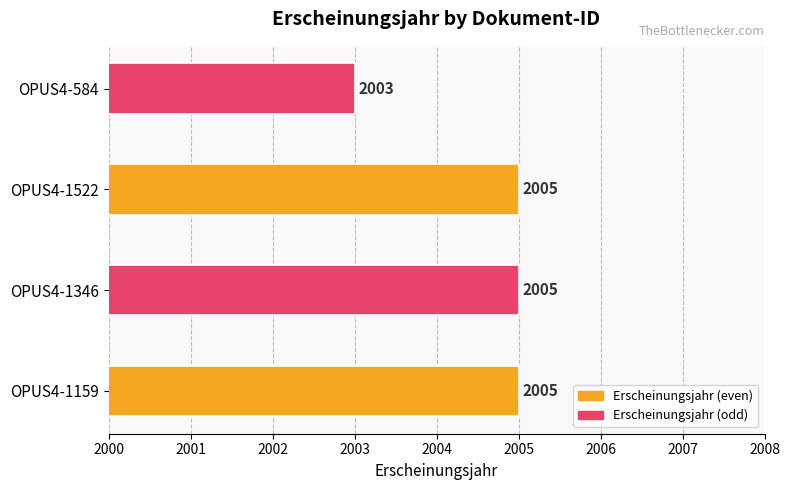

What value does the data have at OPUS4-584?

2003